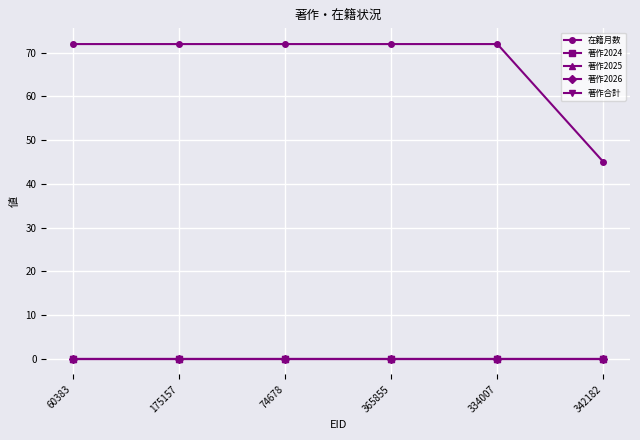

Is this an area chart (filled region under the line)?

No